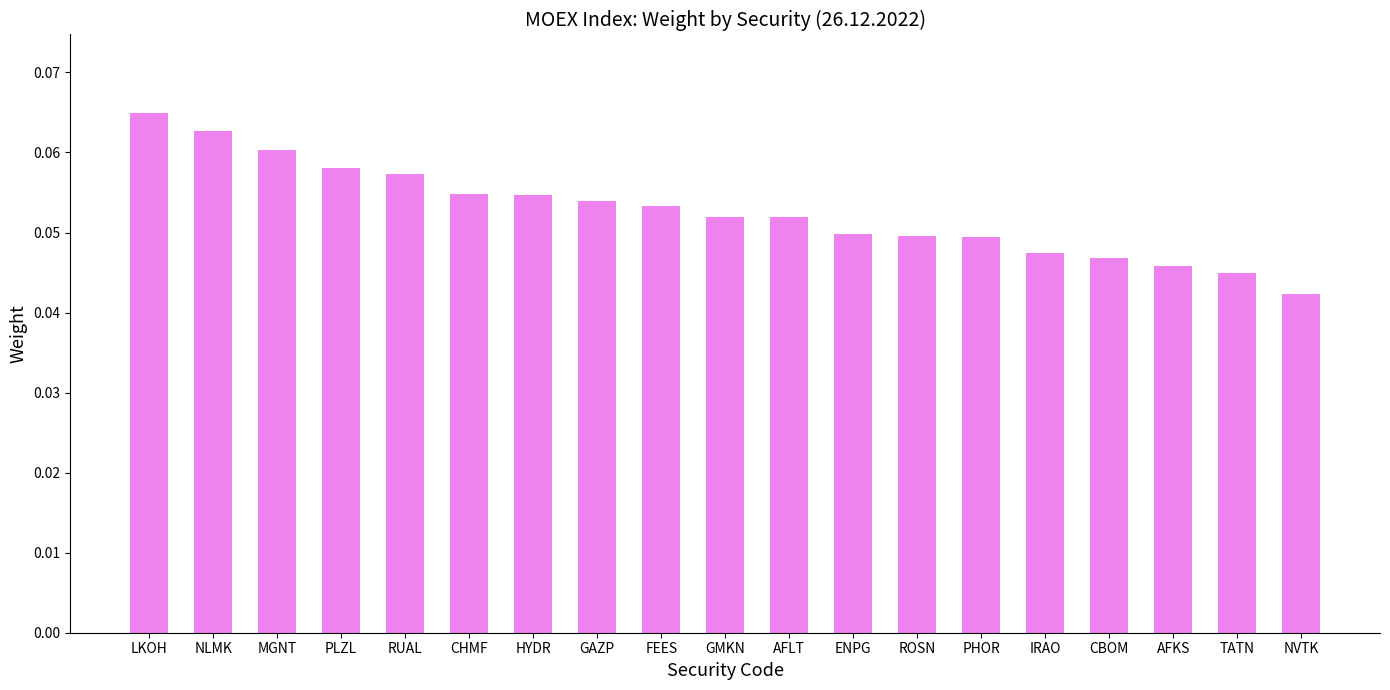

How many values are between 0 and 1?

19